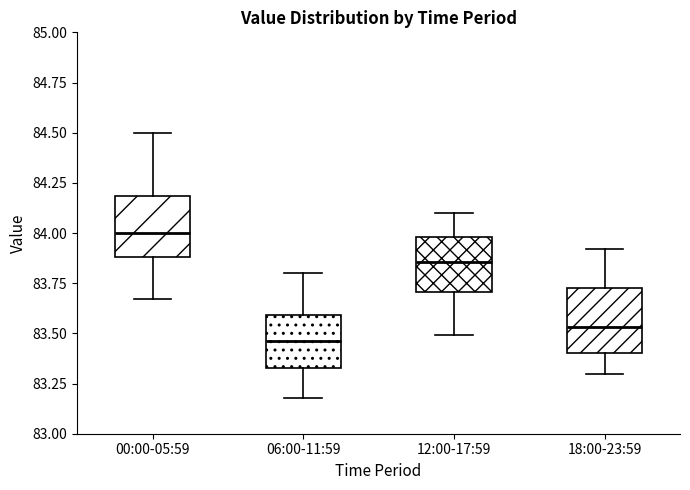

Reading left to right, read every box against the y-axis: the position of its median line, the range the box covers, and the ends of its whiskers. The values are not printed on the chart, so give them approximately, as read against the axis.

00:00-05:59: median 84.00, box 83.90 to 84.20, whiskers 83.65 to 84.50
06:00-11:59: median 83.45, box 83.35 to 83.60, whiskers 83.20 to 83.80
12:00-17:59: median 83.85, box 83.70 to 84.00, whiskers 83.50 to 84.10
18:00-23:59: median 83.55, box 83.40 to 83.75, whiskers 83.30 to 83.90